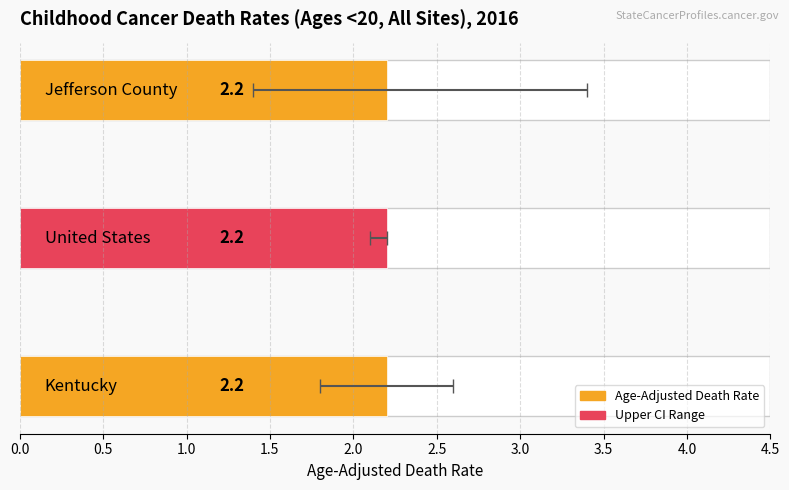

Is the value of Upper CI at Jefferson County greater than the value of Lower CI at Jefferson County?

Yes